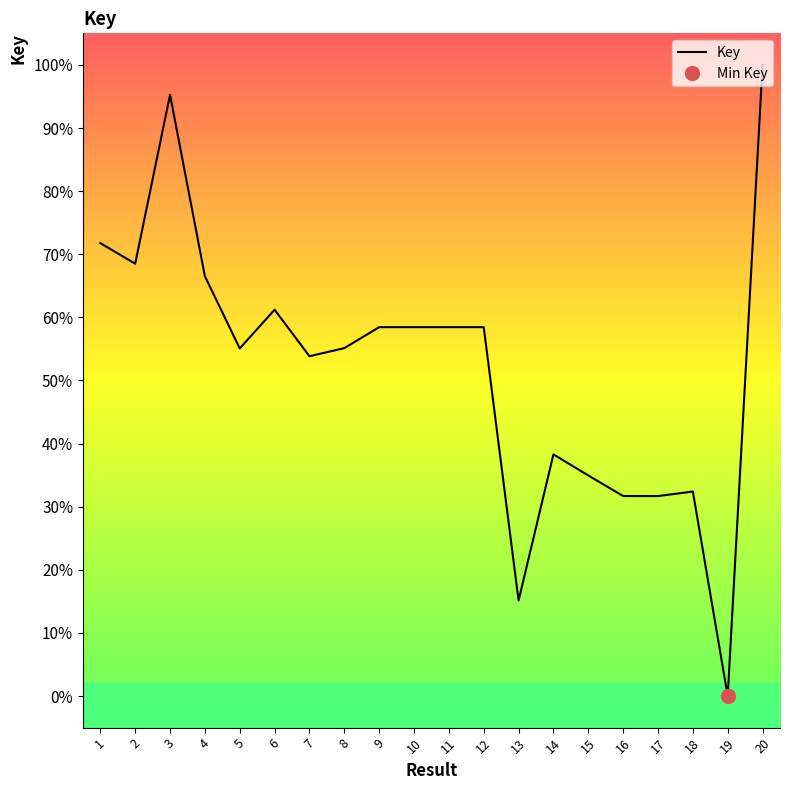

At which label is the value closest to 50?

7